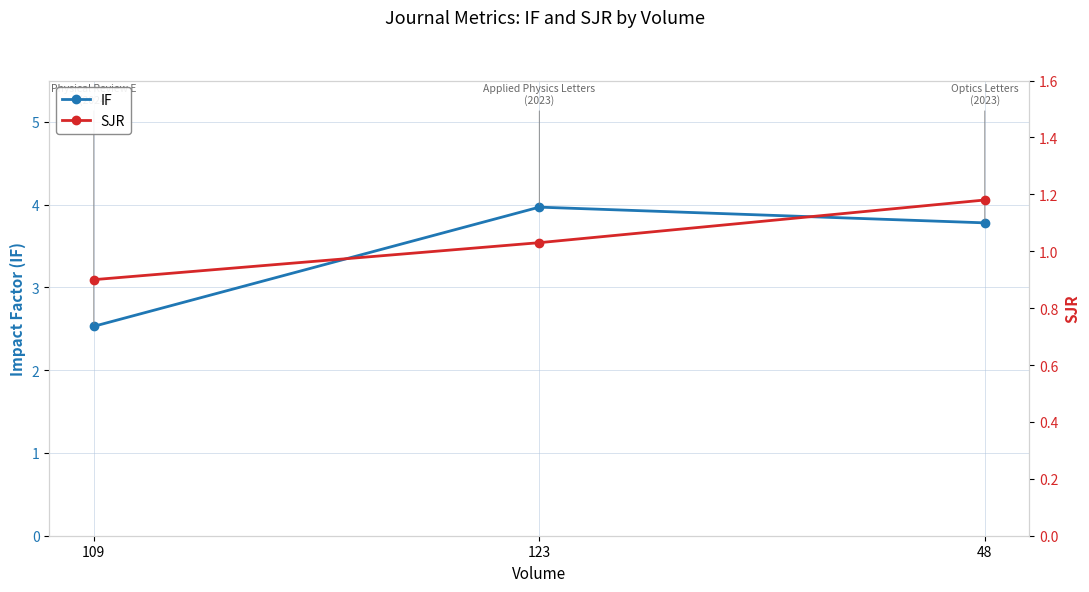

What is the approximate value of IF at 123?

4.0